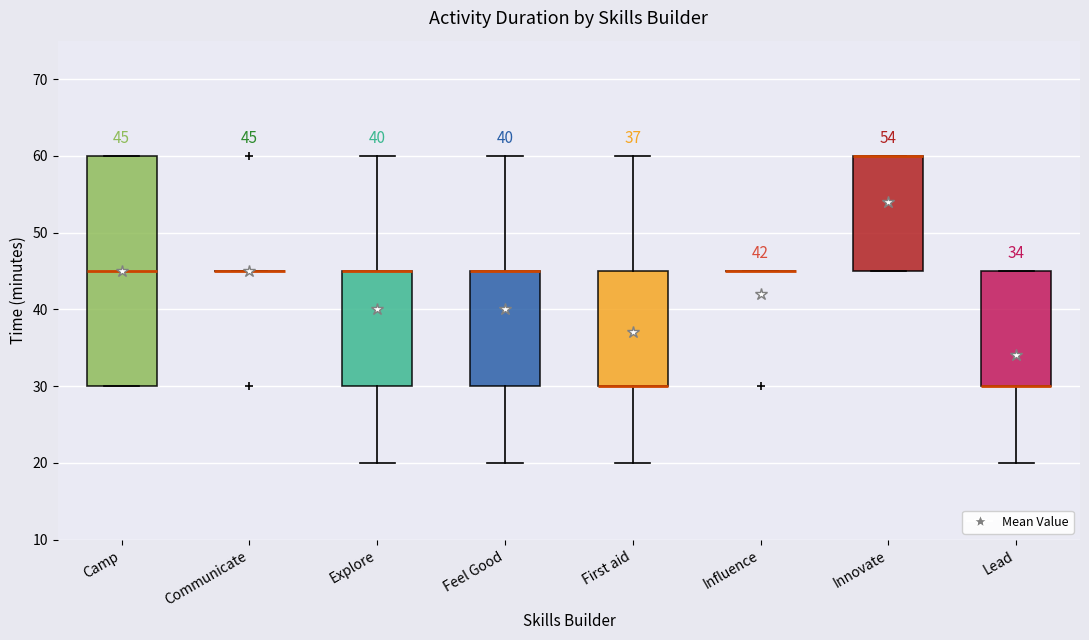

Which box is the tallest, from its lower edge to its upper edge?

Camp